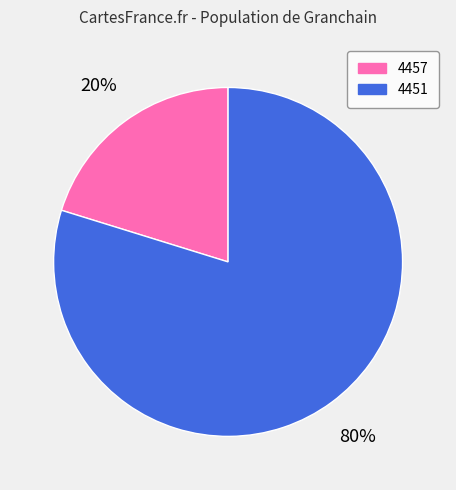

To the nearest percent, what is the difference between the largest and smallest slice percentages?

60%